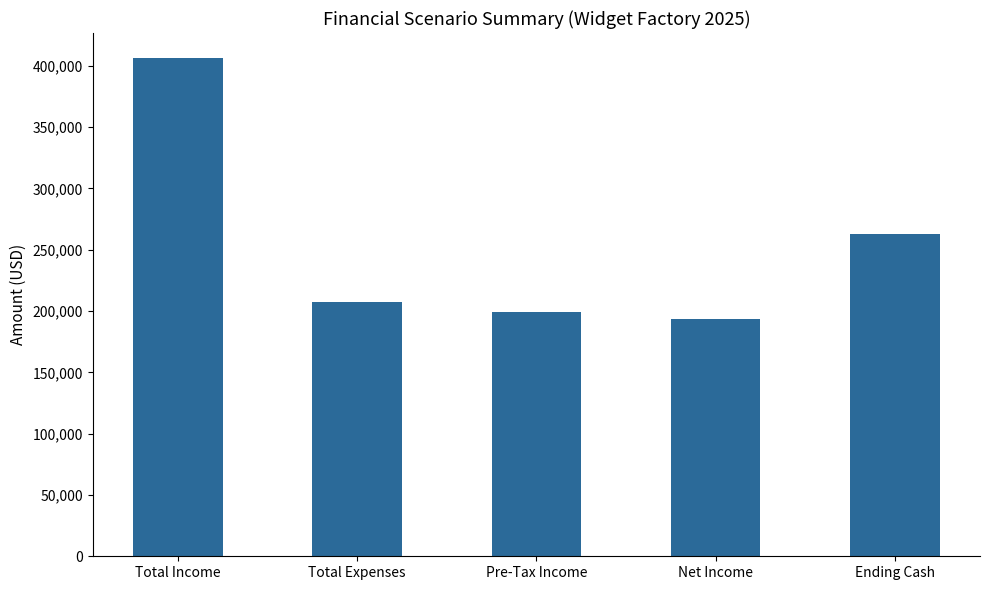

What is the label of the 5th bar from the left?

Ending Cash